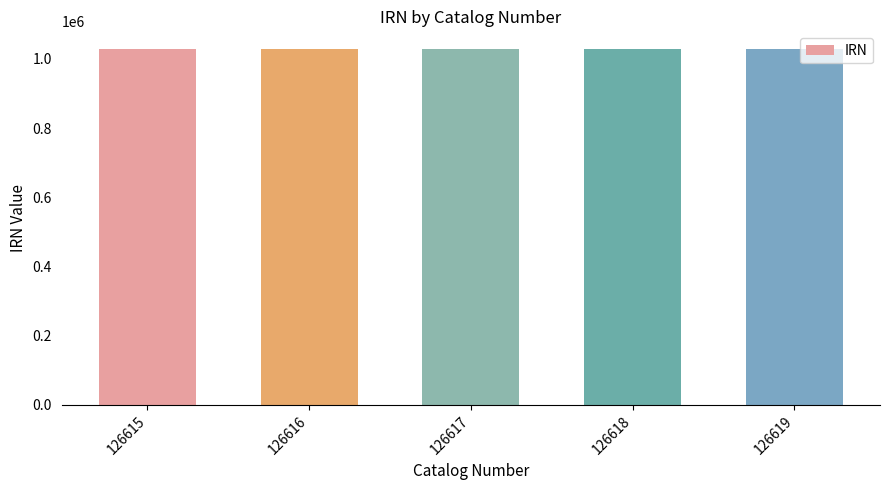

Is it true that the value at 126617 is 1028041?

True